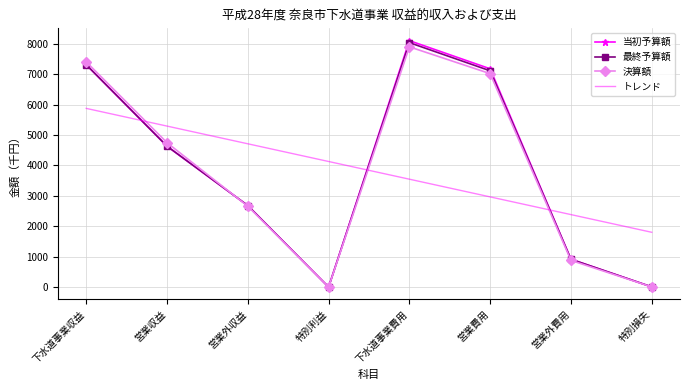

Which series ends up on top after the final intersection of 当初予算額 and 決算額?

当初予算額